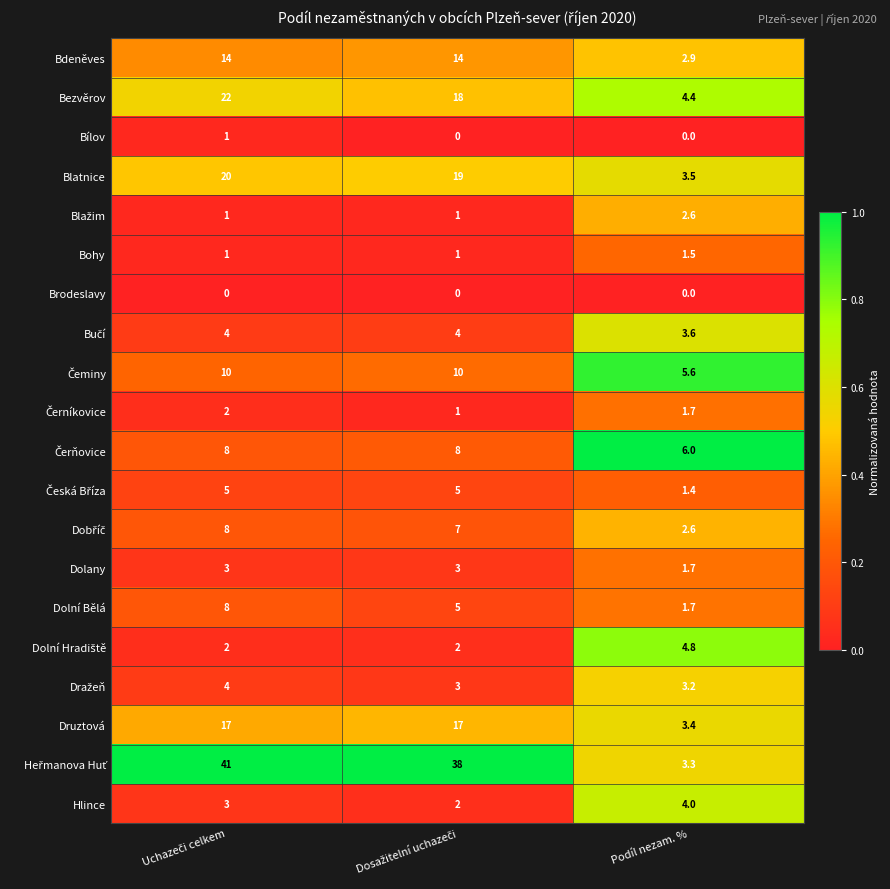

The Bílov series shows 0.0 at Podíl nezam. %. True or false?

True